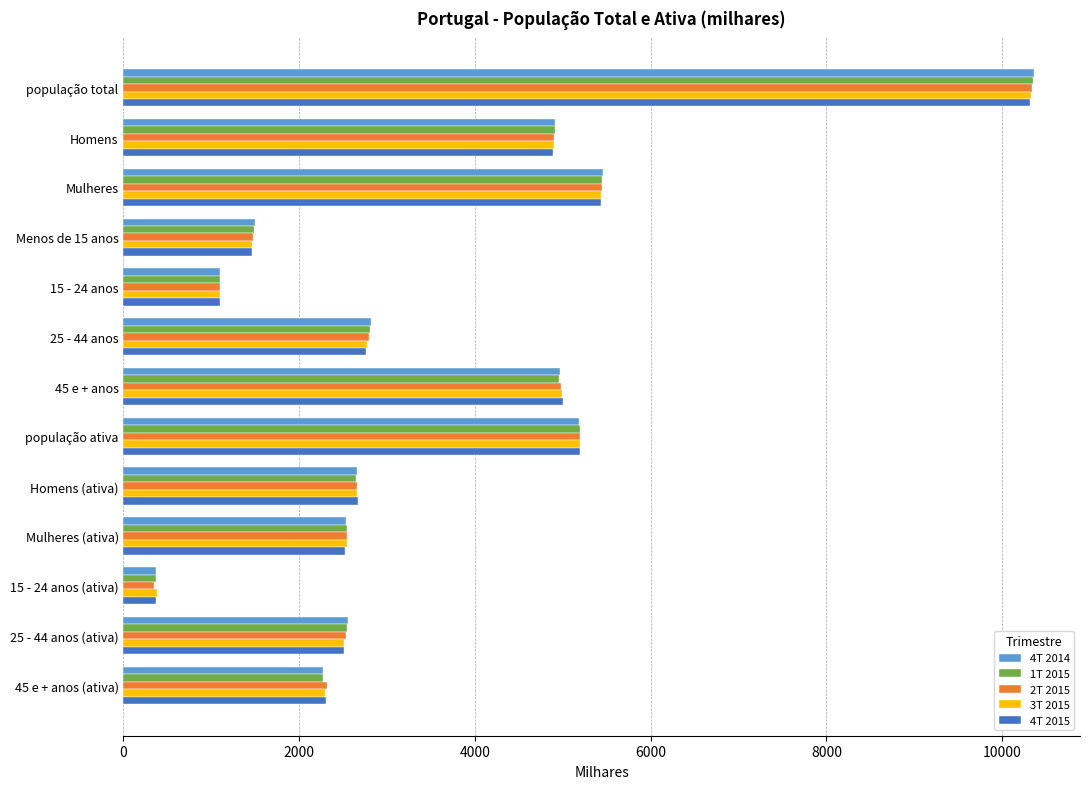

The value of 4T 2015 at 25 - 44 anos (ativa) is 2514.6. True or false?

True